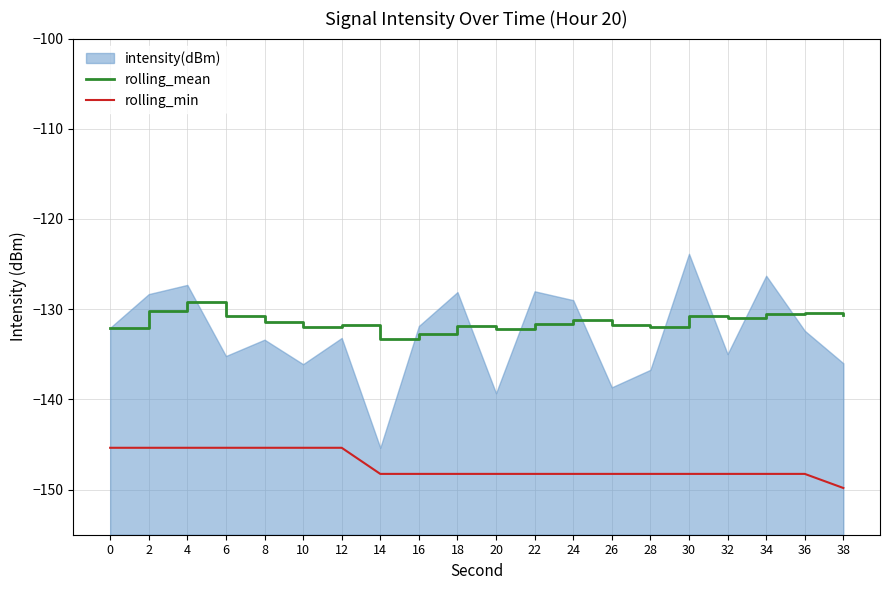

Does the chart have visible grid lines?

Yes